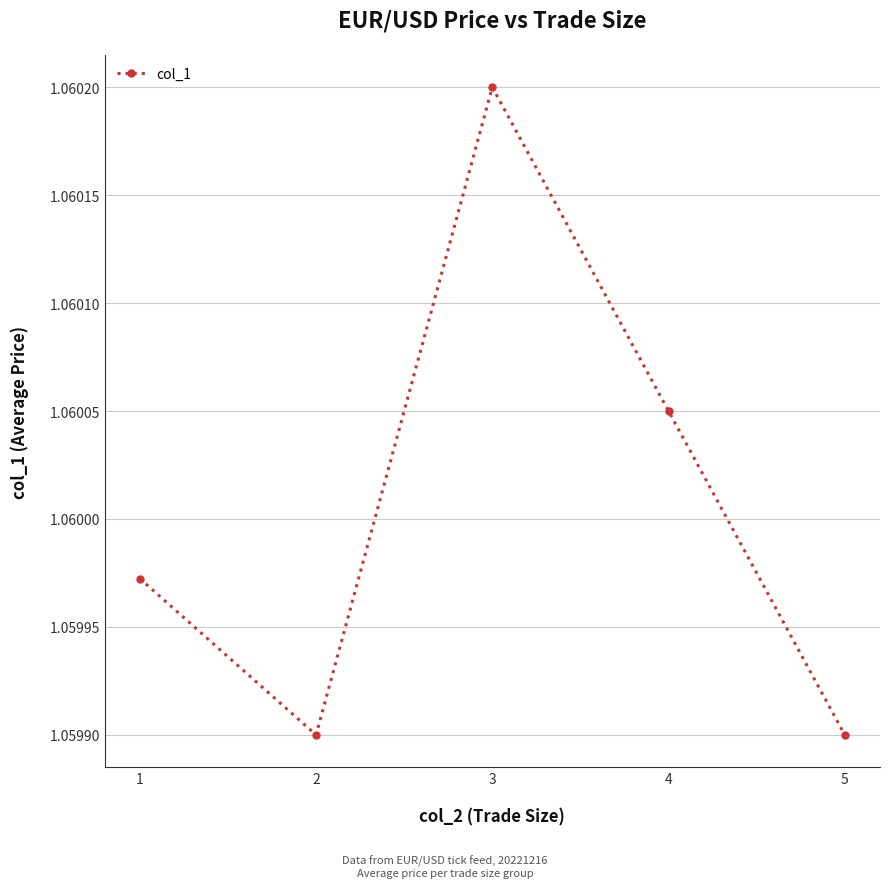

Between 4 and 3, which is larger?

3